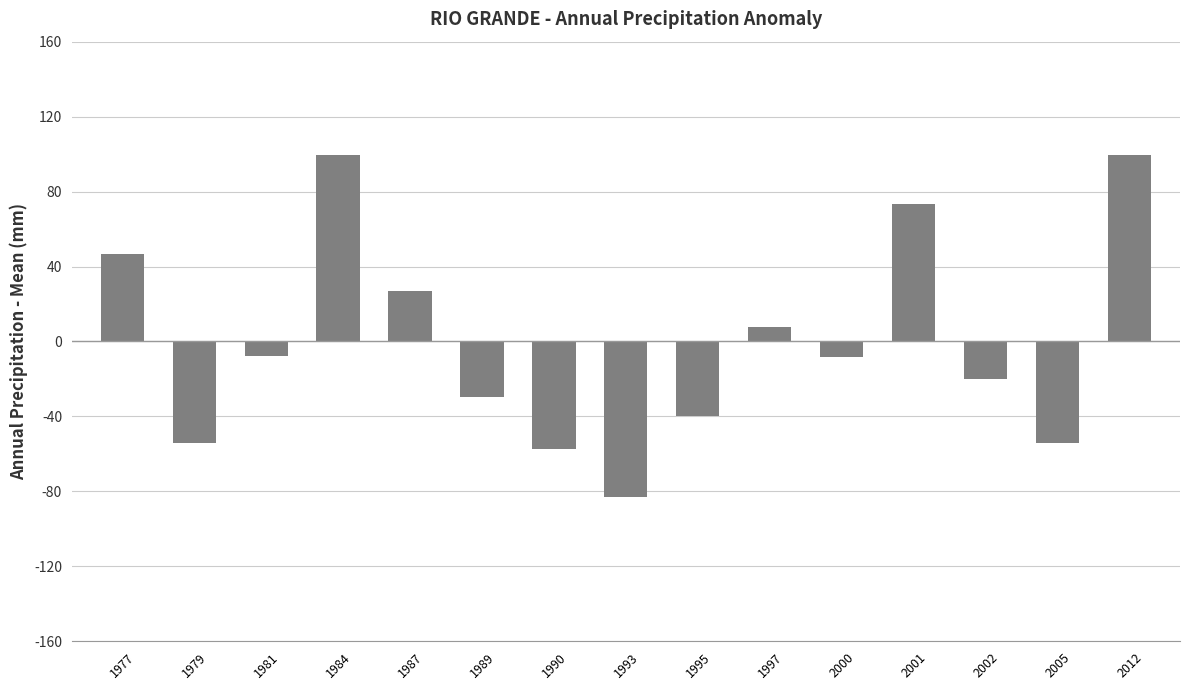

What is the greatest value displayed?

99.7